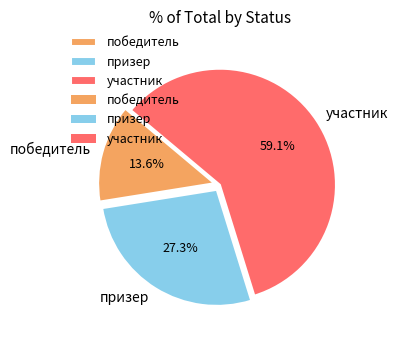

What percentage is NOT represented by участник?

40.9%